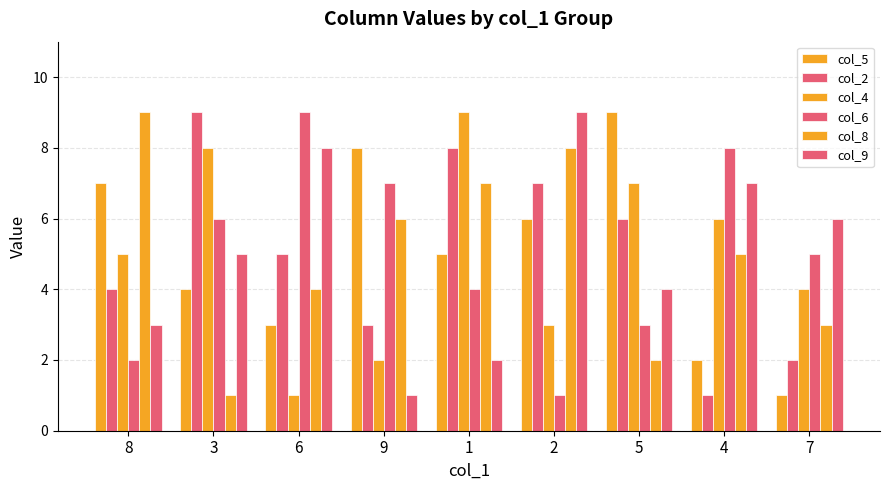

Which series has the largest total across all categories?

col_5